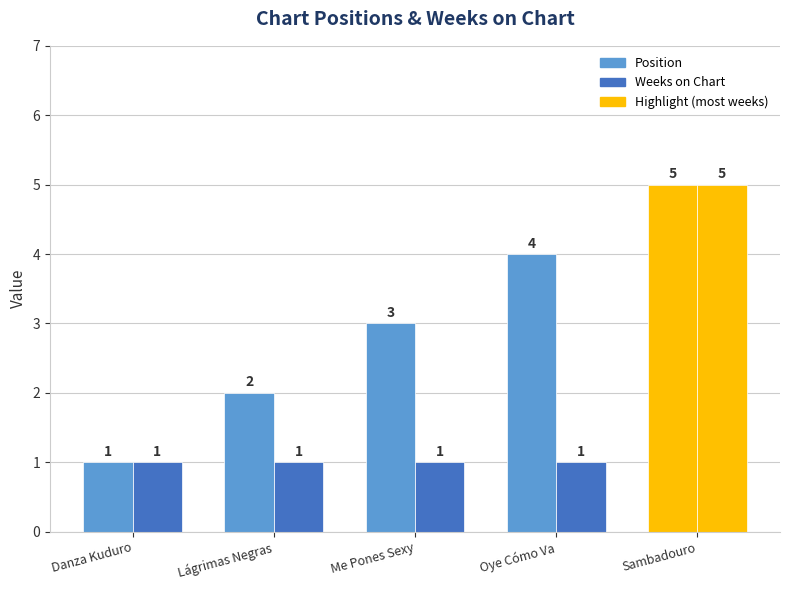

Which series changed the most between Danza Kuduro and Oye Cómo Va?

Position